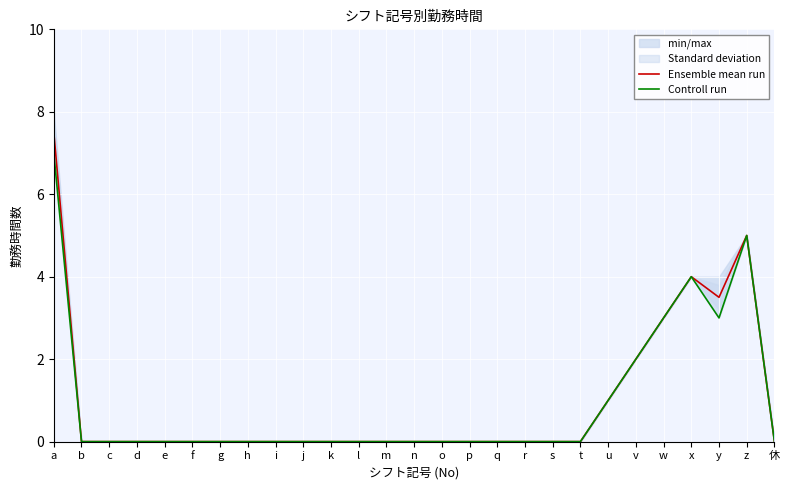

How many Controll run values are between 0 and 1?

21